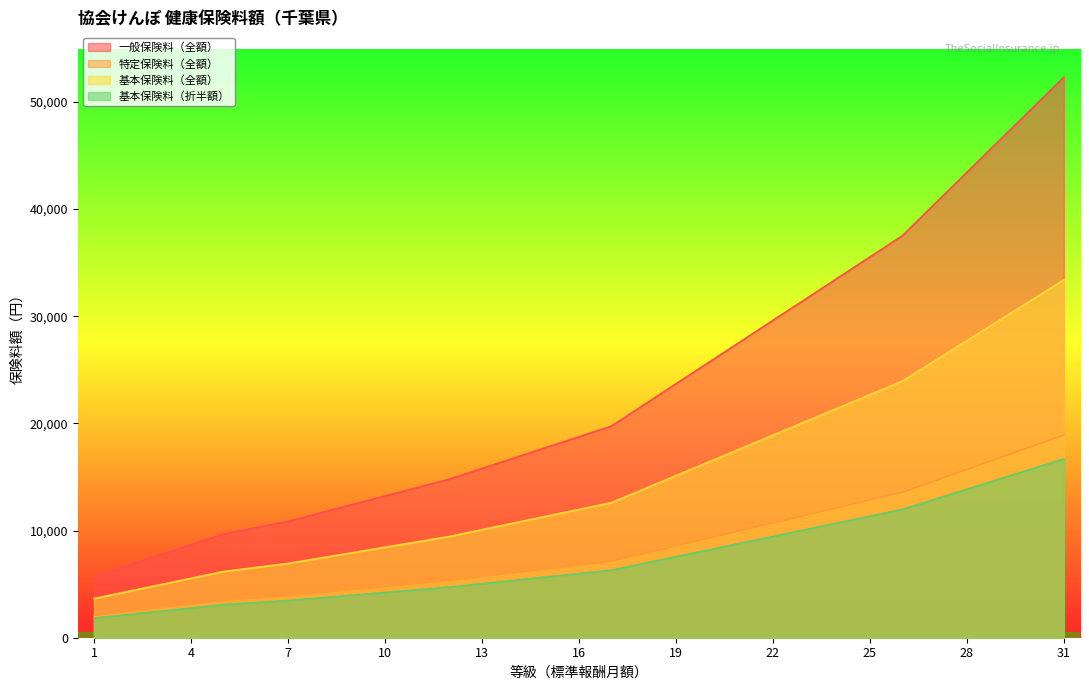

How many values in the 基本保険料（折半額） series exceed 5985?

15